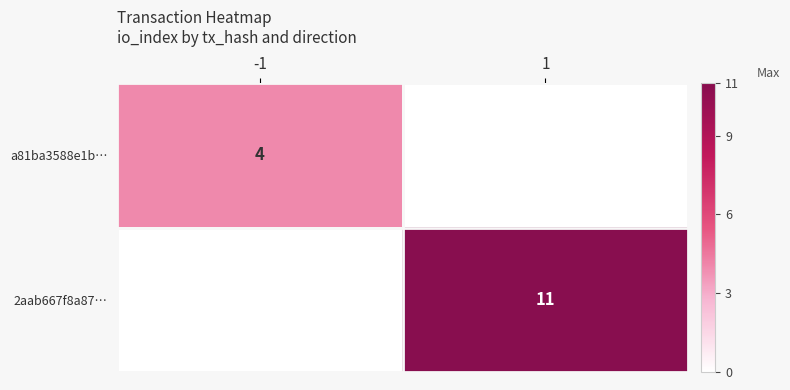

The value of a81ba3588e1b… at -1 is 4. True or false?

True